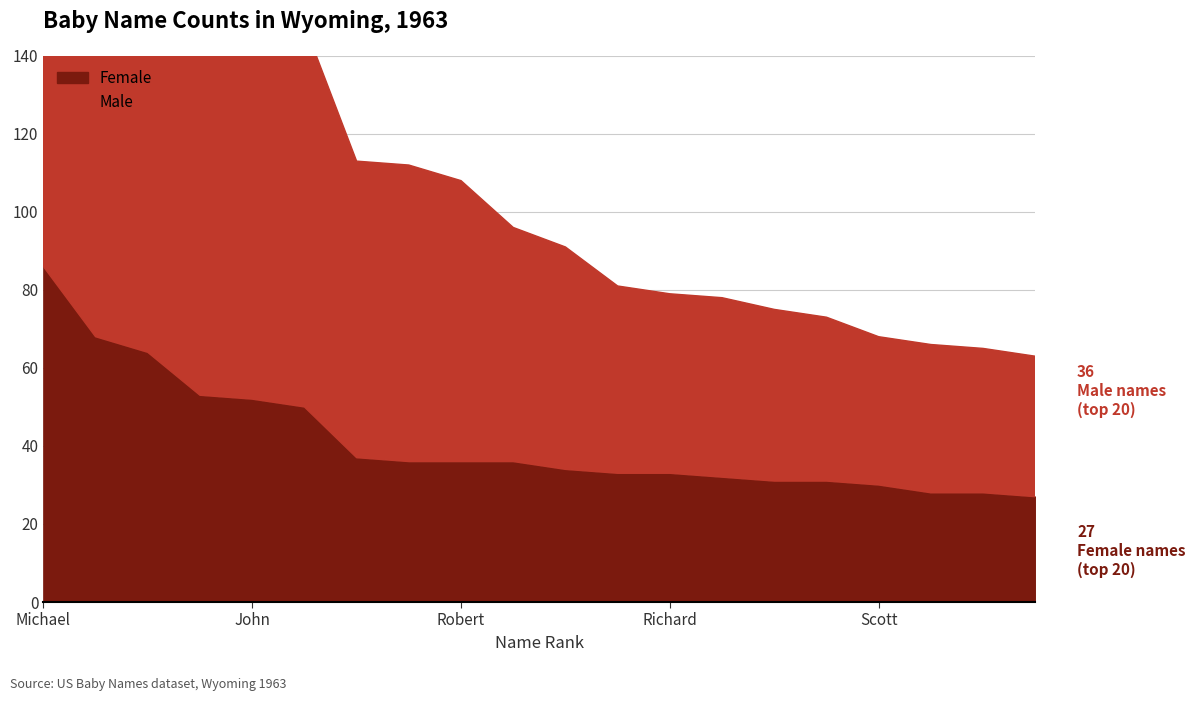

What is the lowest value of the Female series?

27